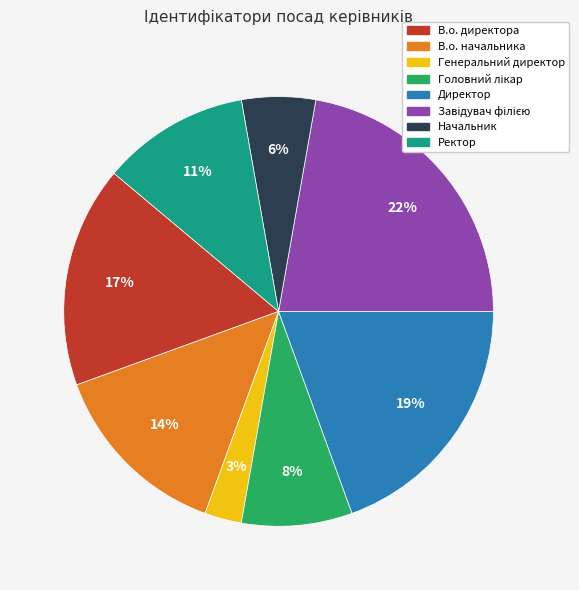

The Директор slice represents 6% of the pie. True or false?

False